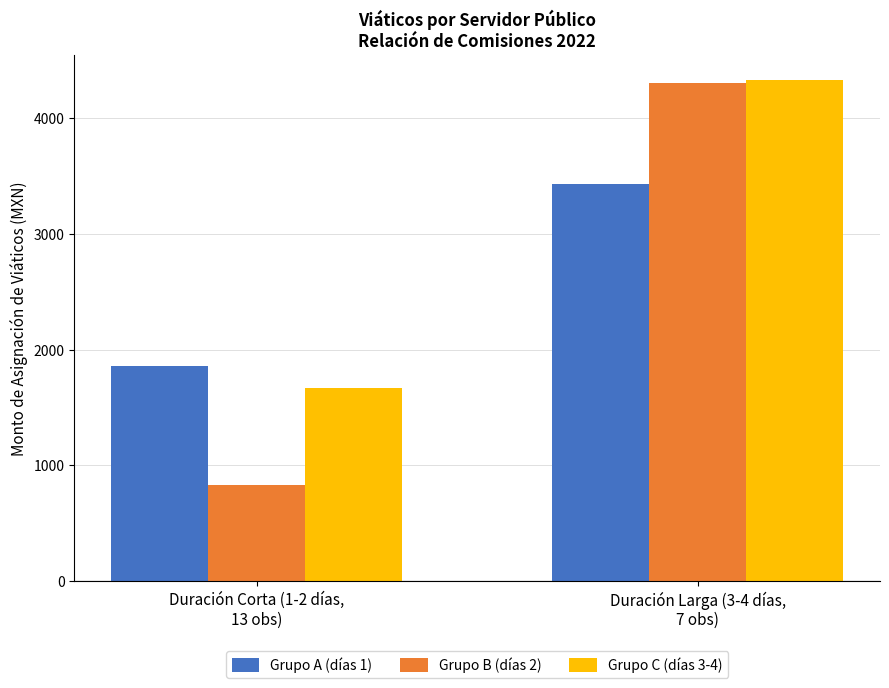

Reading left to right, transcribe all the data shown in this chart.

Grupo A (días 1): Duración Corta (1-2 días,
13 obs)=1858.1	Duración Larga (3-4 días,
7 obs)=3436.1
Grupo B (días 2): Duración Corta (1-2 días,
13 obs)=829.6	Duración Larga (3-4 días,
7 obs)=4305.7
Grupo C (días 3-4): Duración Corta (1-2 días,
13 obs)=1671.5	Duración Larga (3-4 días,
7 obs)=4330.1